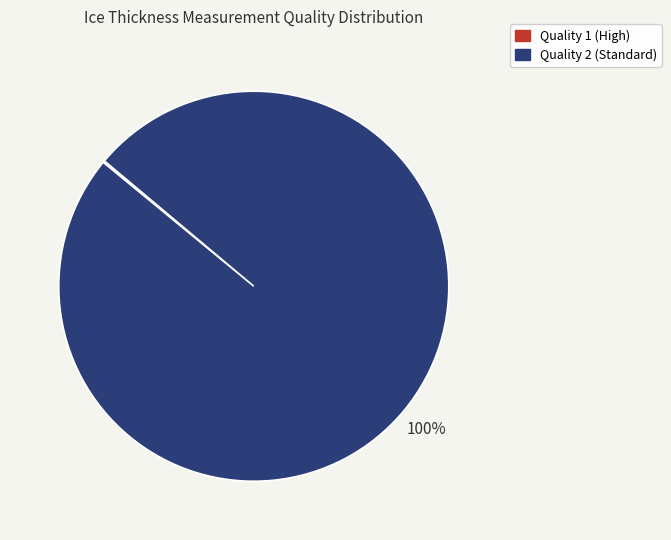

Which slice is the largest?

Quality 2